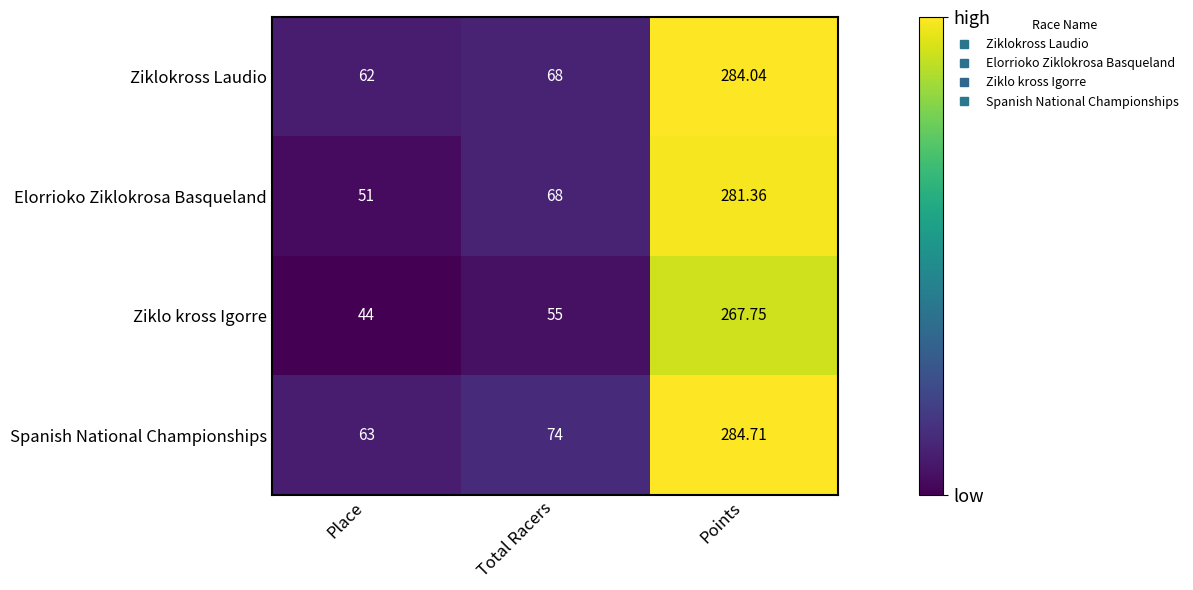

How many data points in Elorrioko Ziklokrosa Basqueland are less than 68?

1